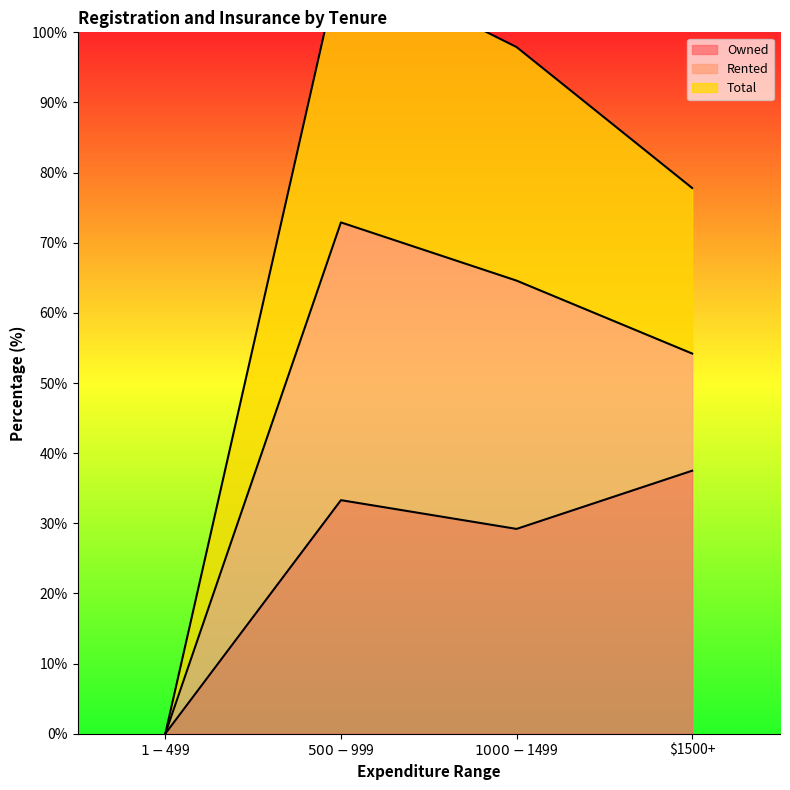

Between $1-$499 and $1500+, which series saw the biggest shift?

Total